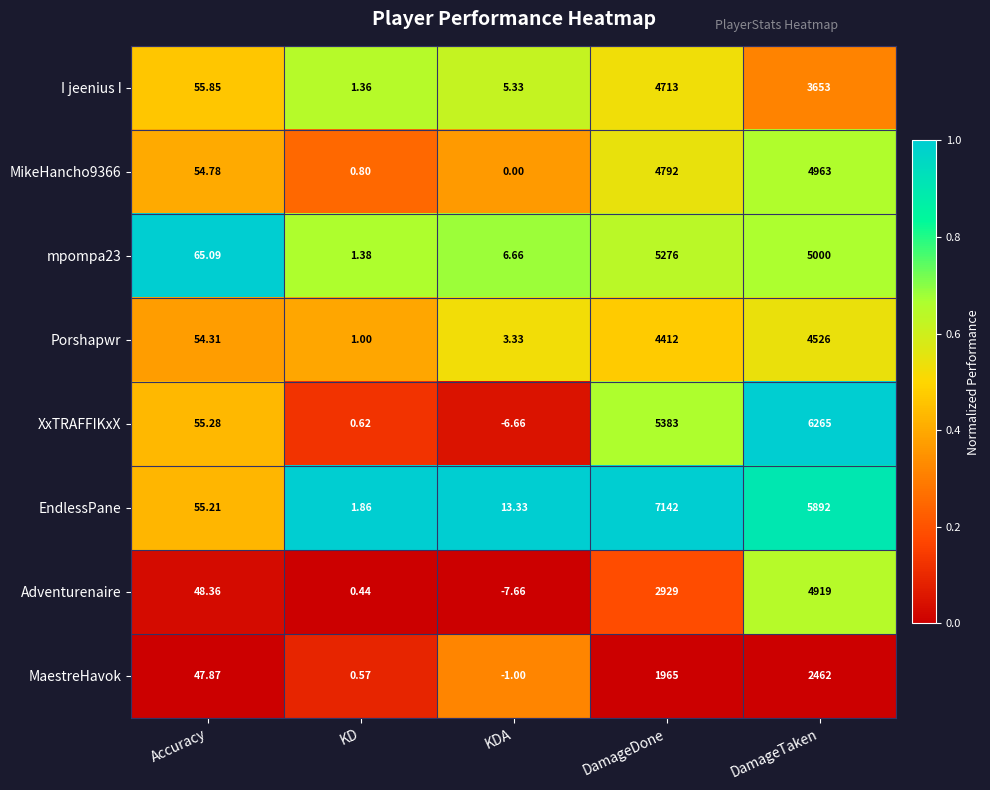

List the labels in order of MaestreHavok value, smallest first.

KDA, KD, Accuracy, DamageDone, DamageTaken